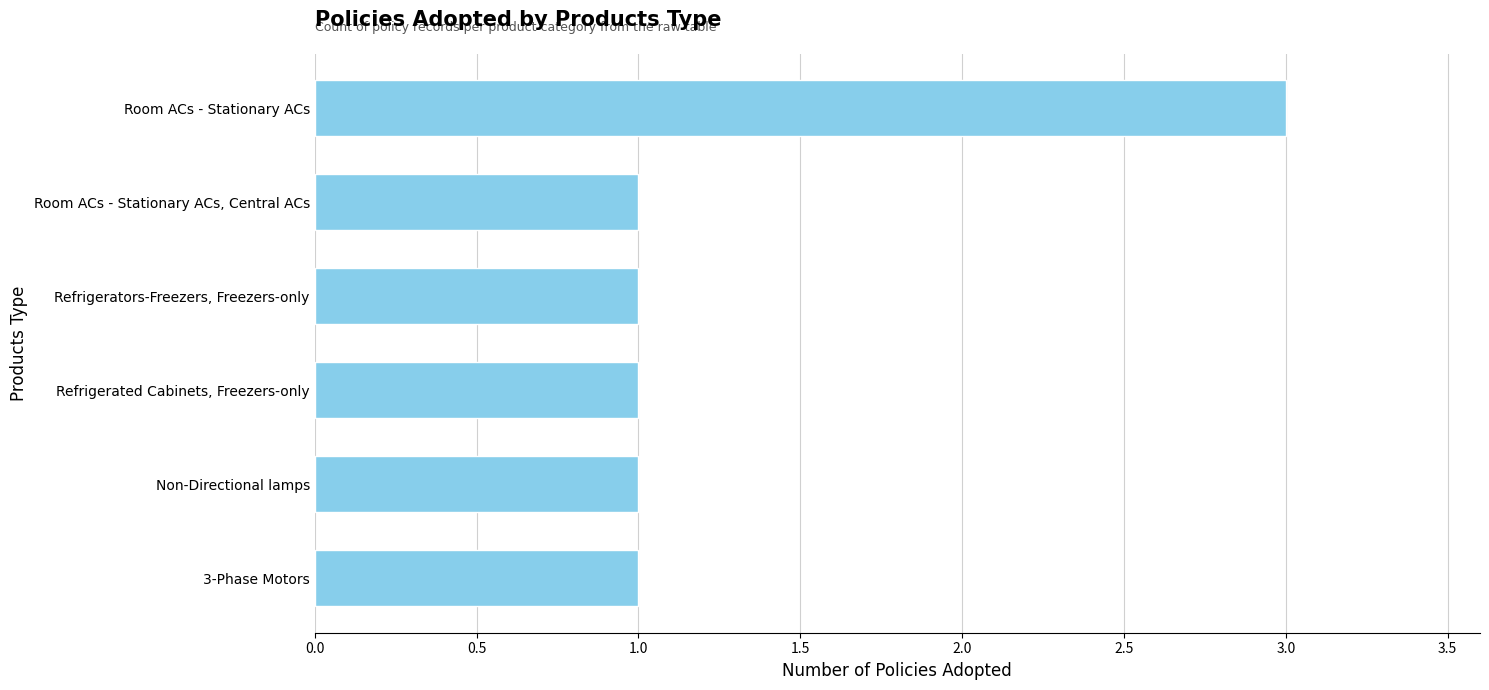

Approximately how many times larger is the value at Room ACs - Stationary ACs compared to Refrigerators-Freezers, Freezers-only?

3.0